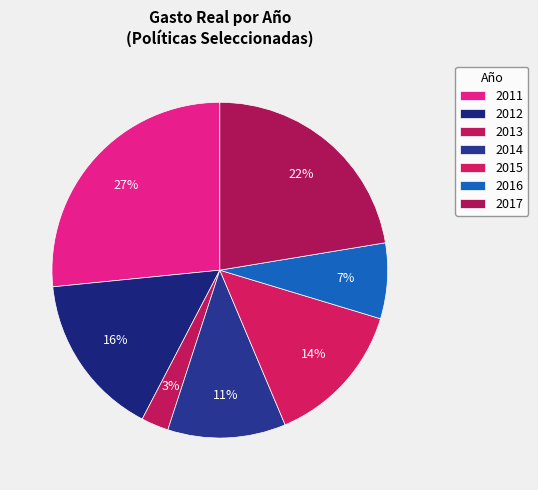

What percentage is the 2016 slice, to the nearest percent?

7%